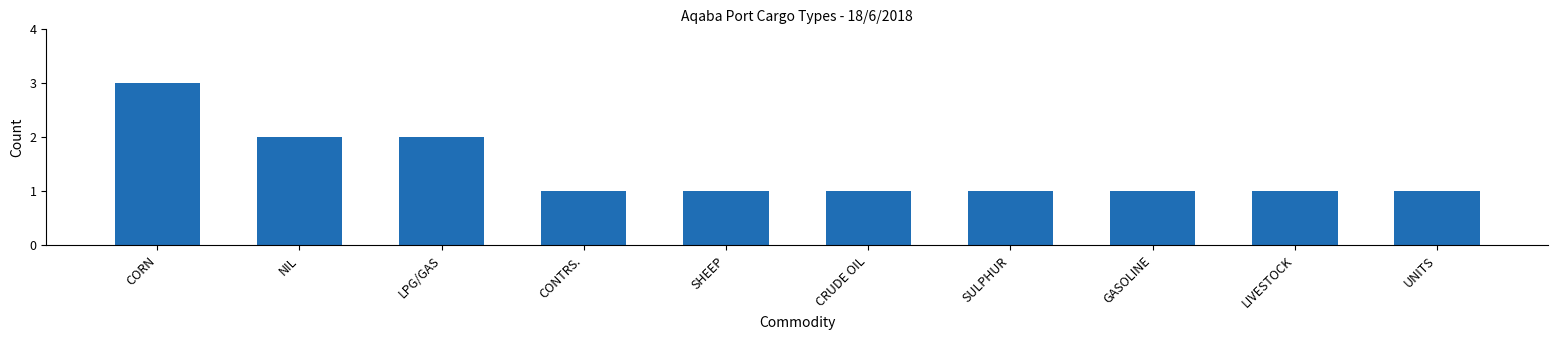

What is the sum of all values?

14